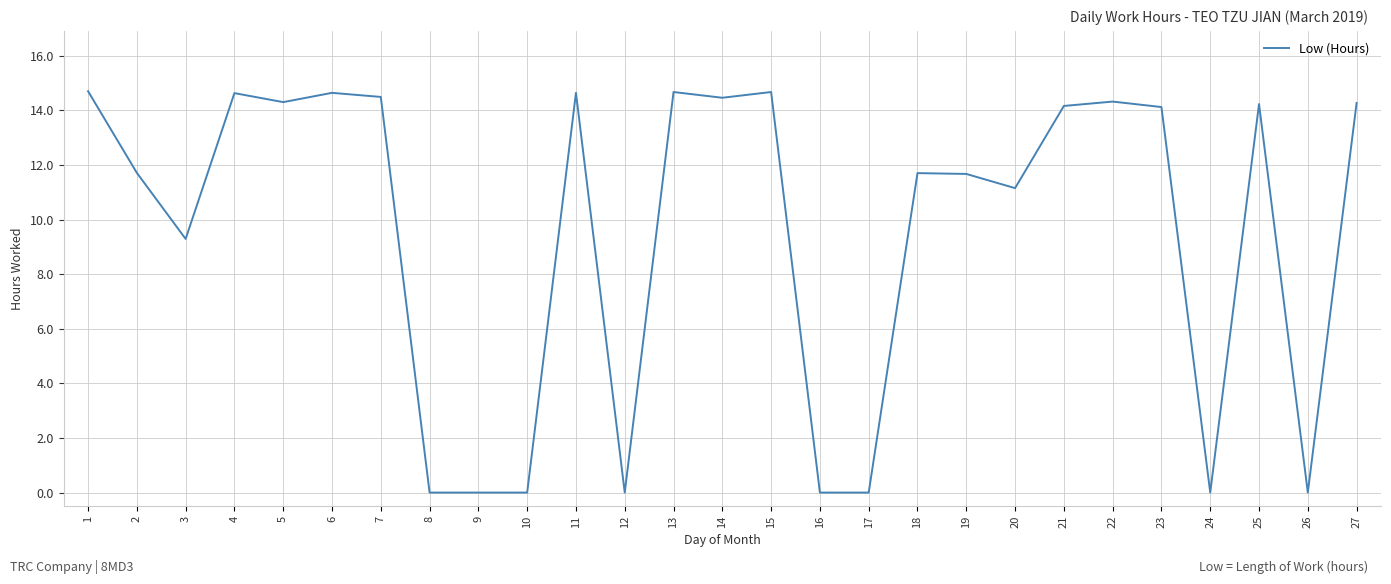

What is the difference between the maximum and minimum values?

14.7